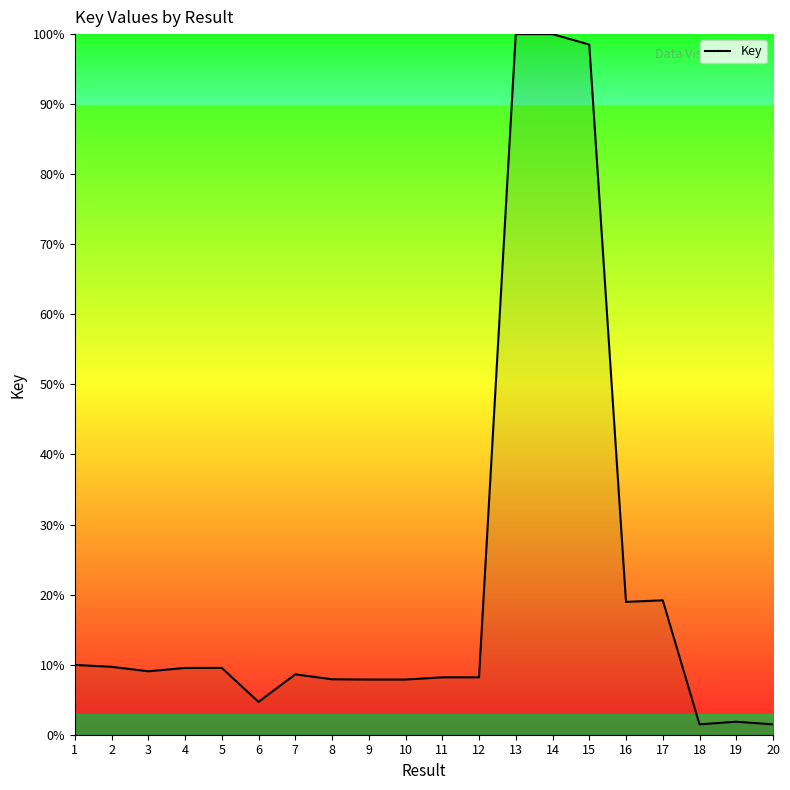

Approximately how many times larger is the value at 13 compared to 20?

67.5